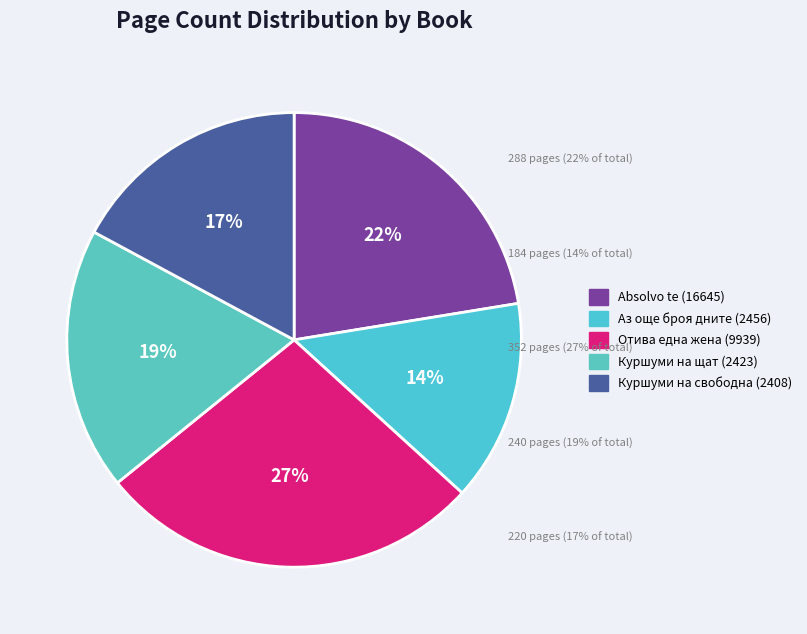

Which category has the biggest portion of the pie?

Отива една жена (9939)